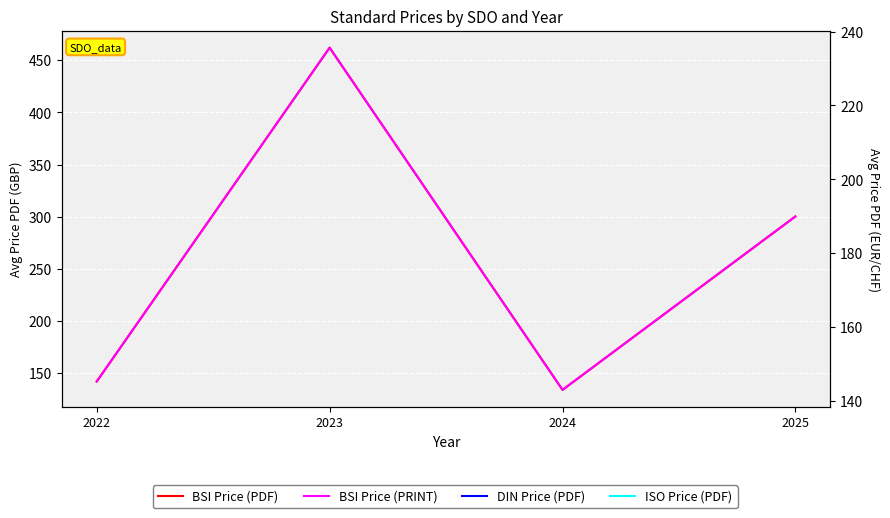

What is the greatest value displayed?

462.0